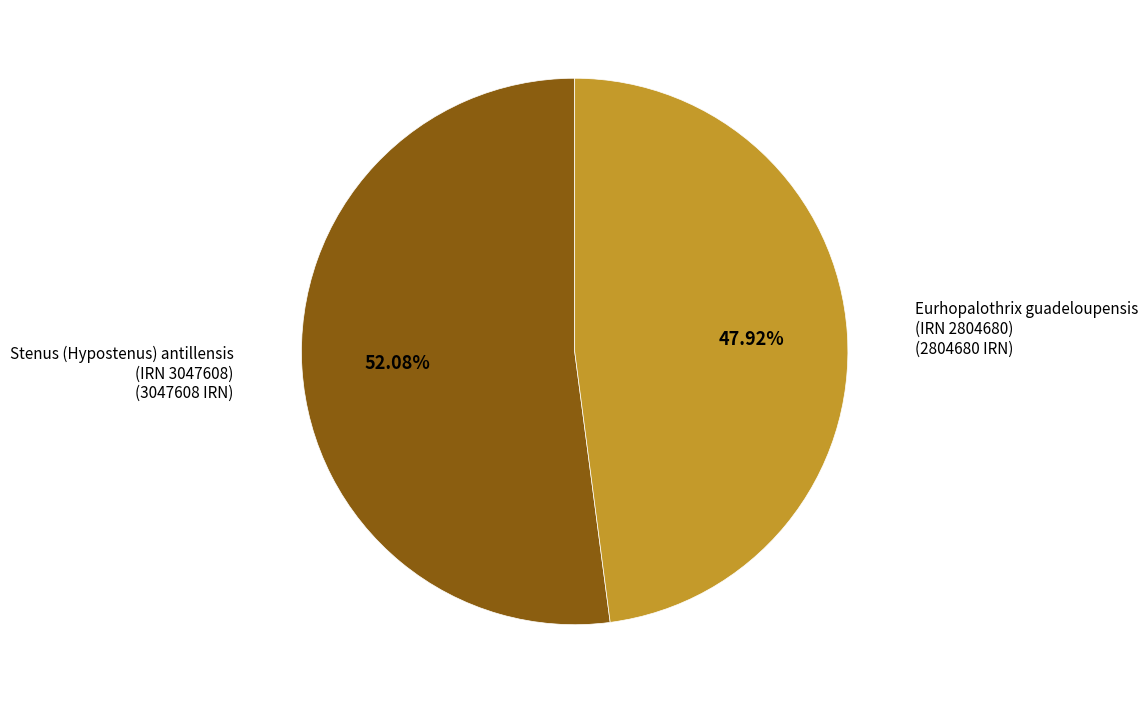

Does any single category account for the majority?

Yes